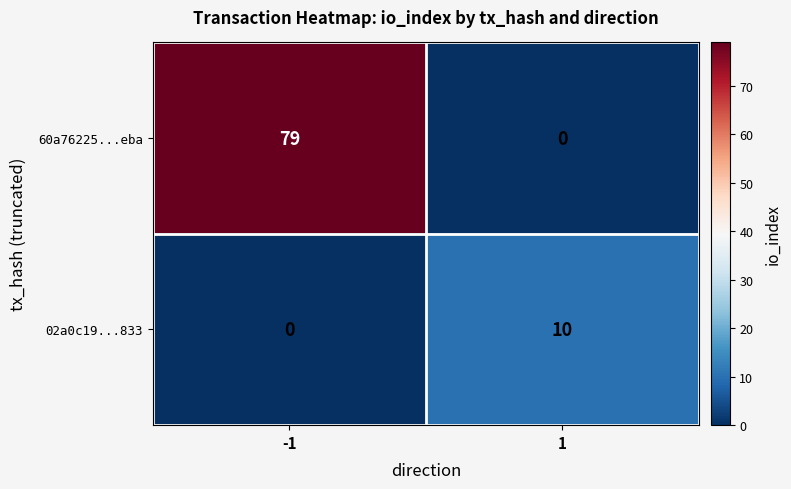

Reading left to right, extract all data points from this chart.

60a76225...eba: -1=79	1=0
02a0c19...833: -1=0	1=10